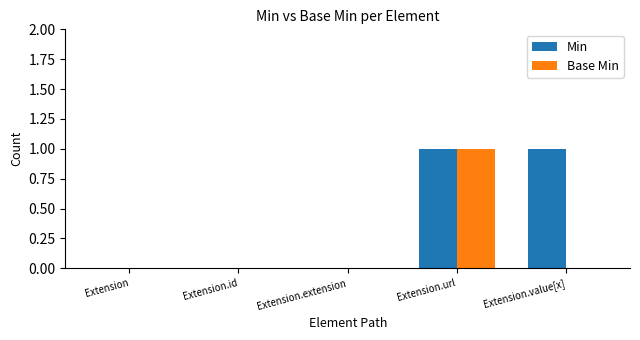

Which category has the highest value in the Base Min series?

Extension.url